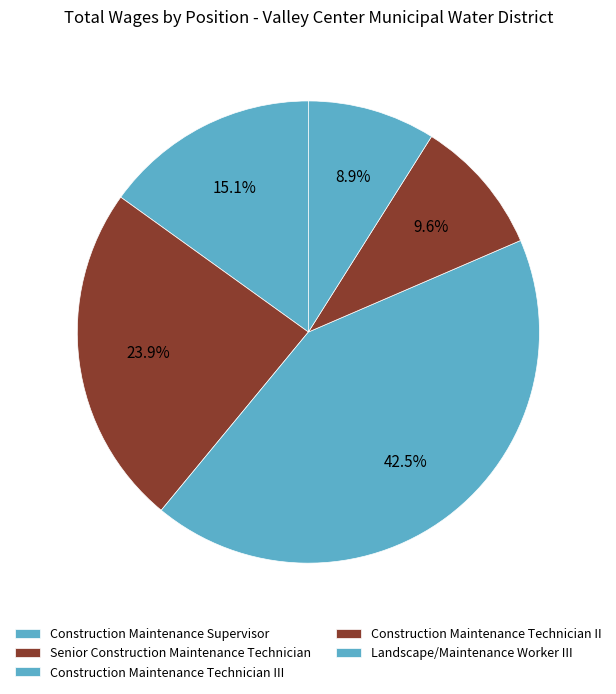

What percentage do Landscape/Maintenance Worker III and Construction Maintenance Supervisor together represent?

24.0%